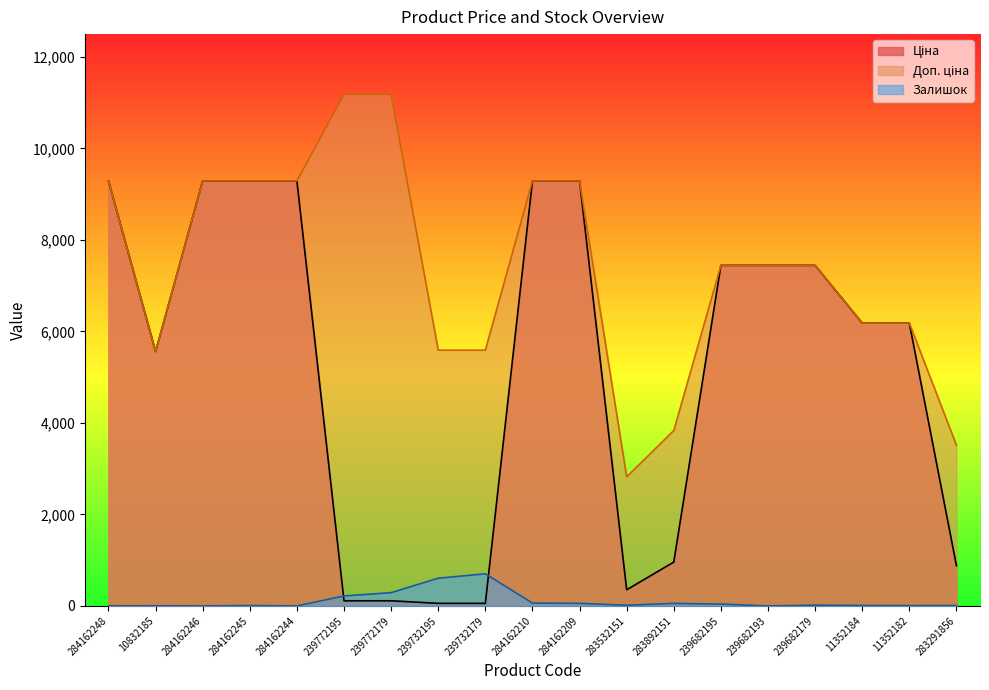

How many values in the Ціна series exceed 6182?

11